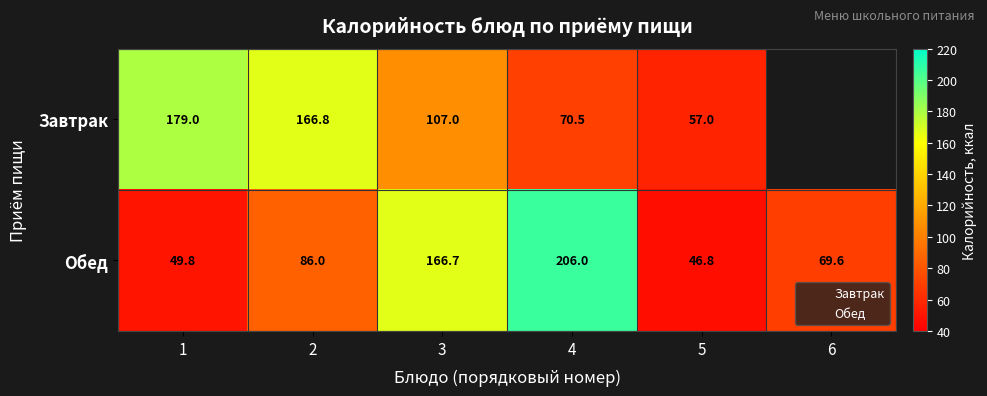

At 4, list the series in order from largest to smallest.

Обед, Завтрак